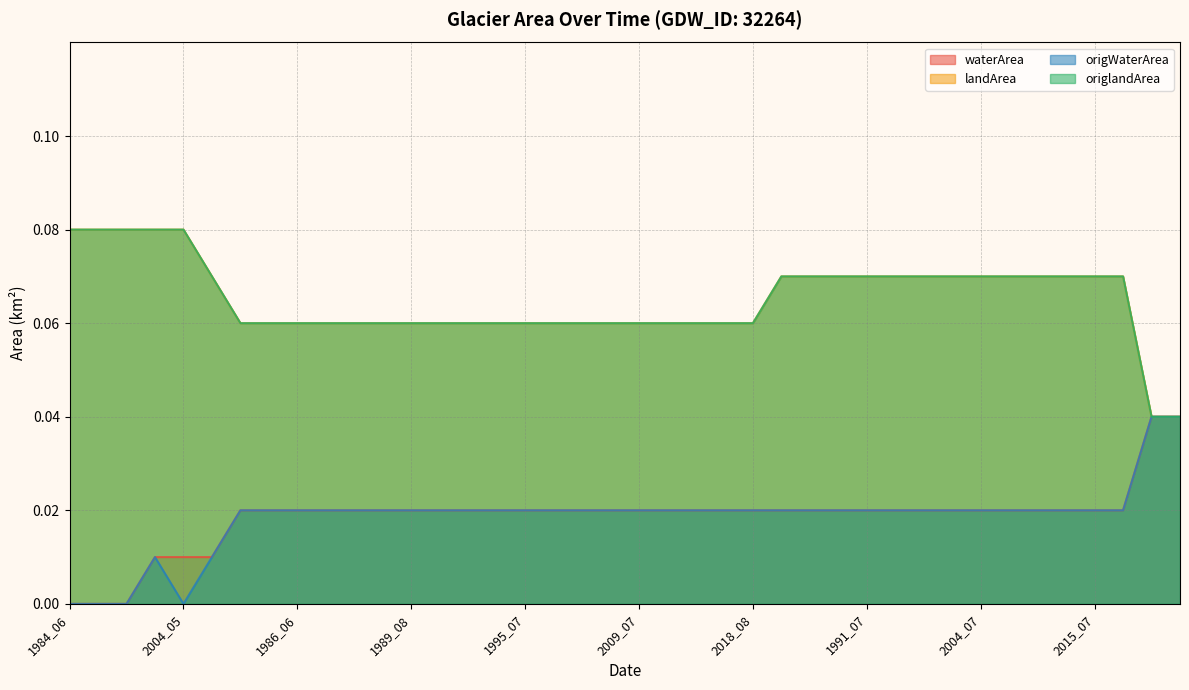

True or false: origlandArea has more than 1 interior local peaks.

False